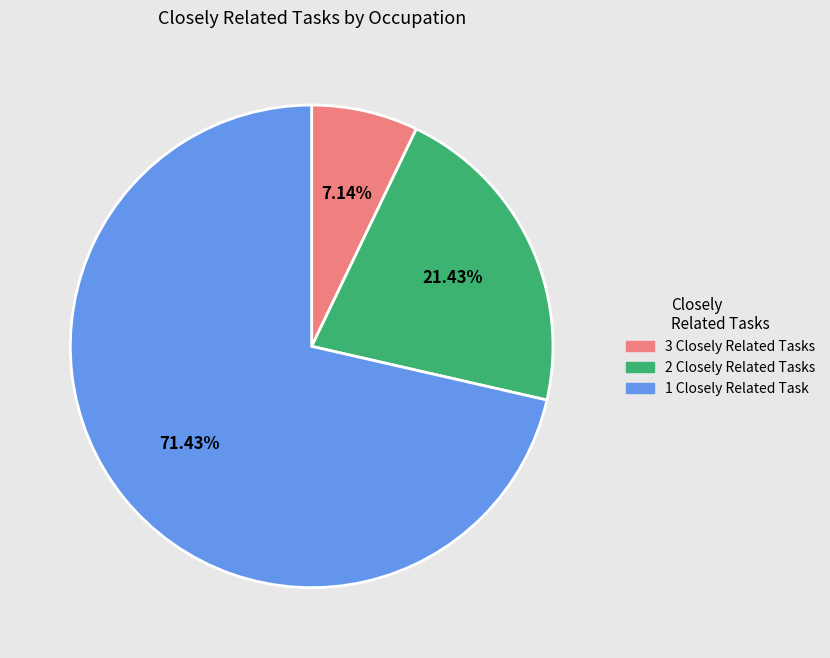

How many slices are in this pie chart?

3